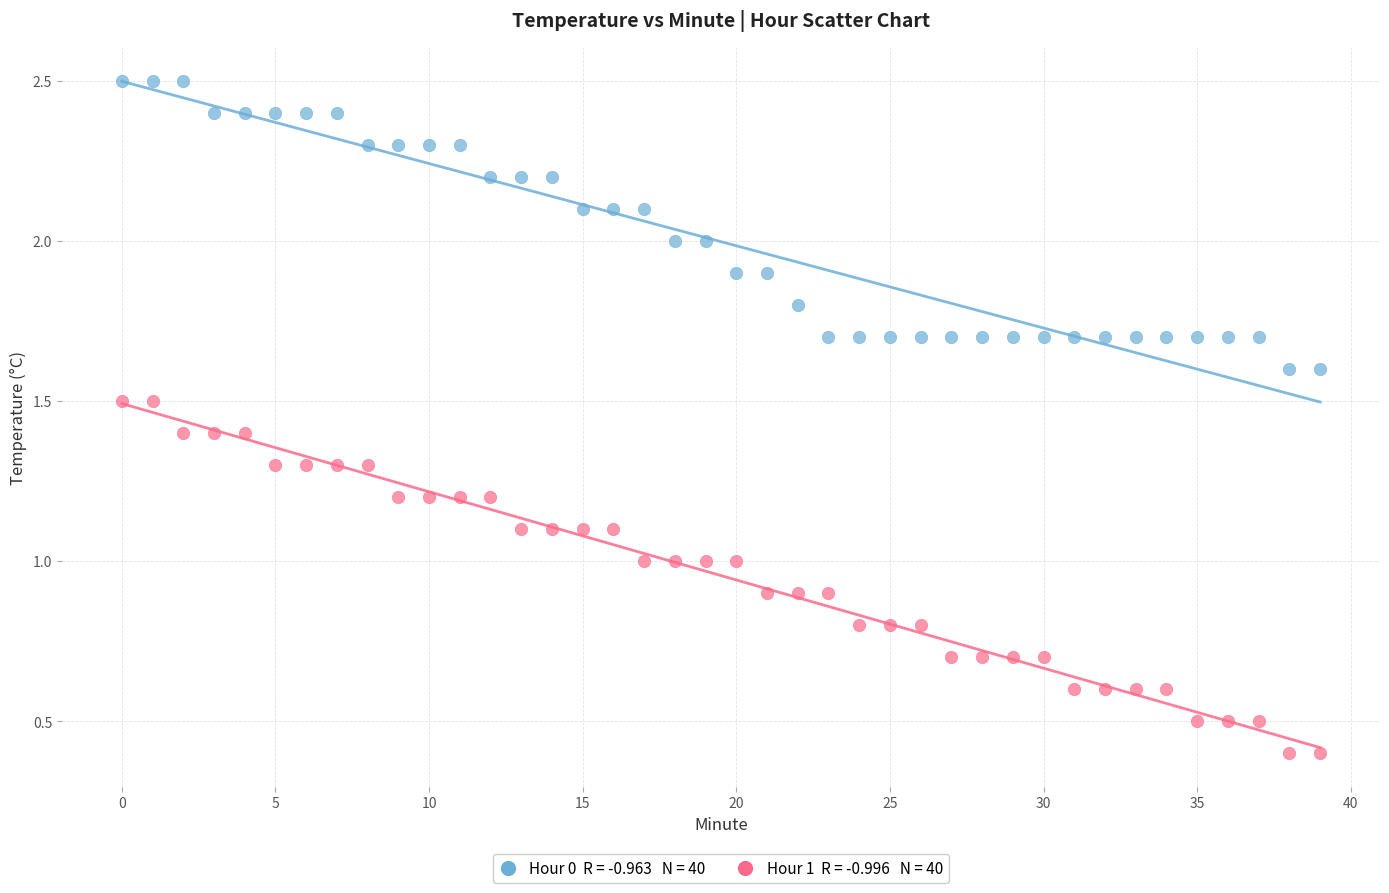

Across all data points, what is the range of Y values (max minus min)?

2.1